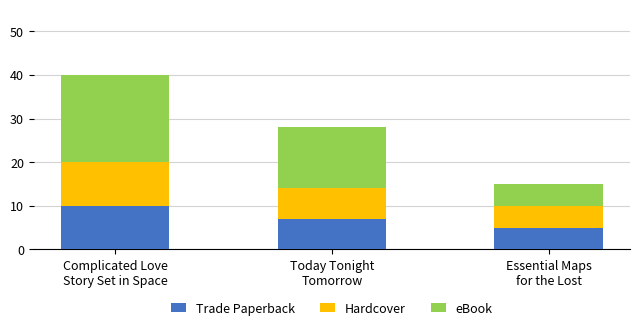

Are the bars horizontal?

No